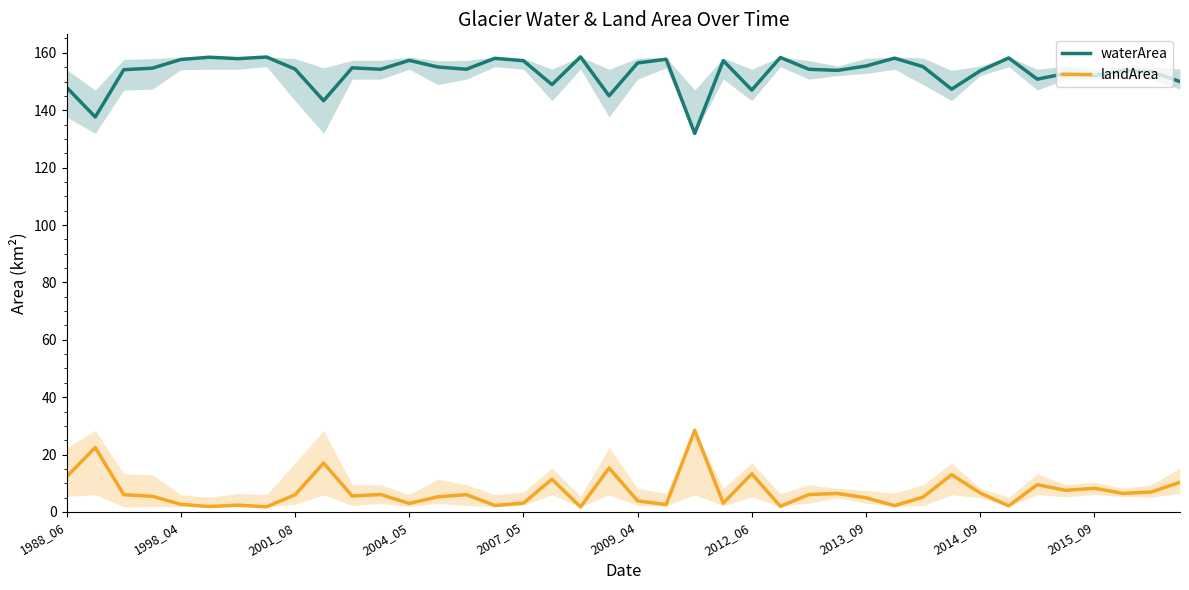

How many data points in landArea are less than 6?

19